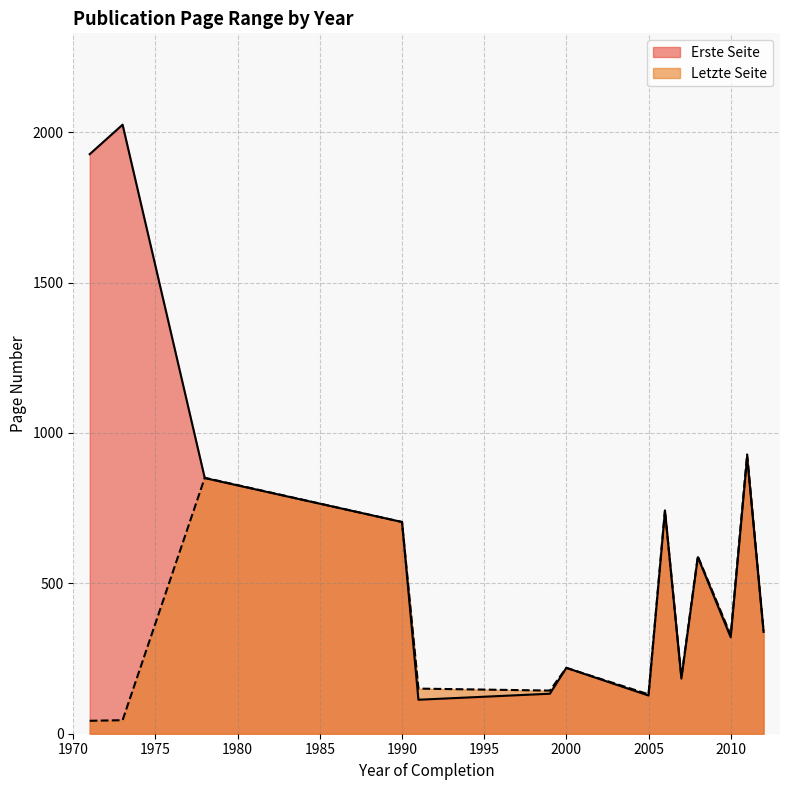

At 1991, list the series in order from largest to smallest.

Letzte Seite, Erste Seite